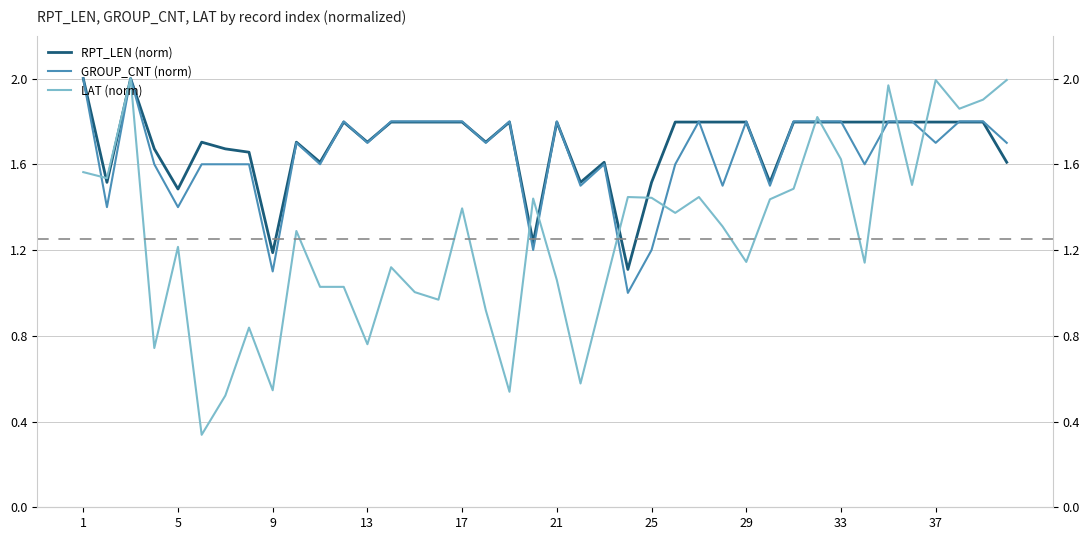

The RPT_LEN (norm) series shows 1.8 at 38. True or false?

True